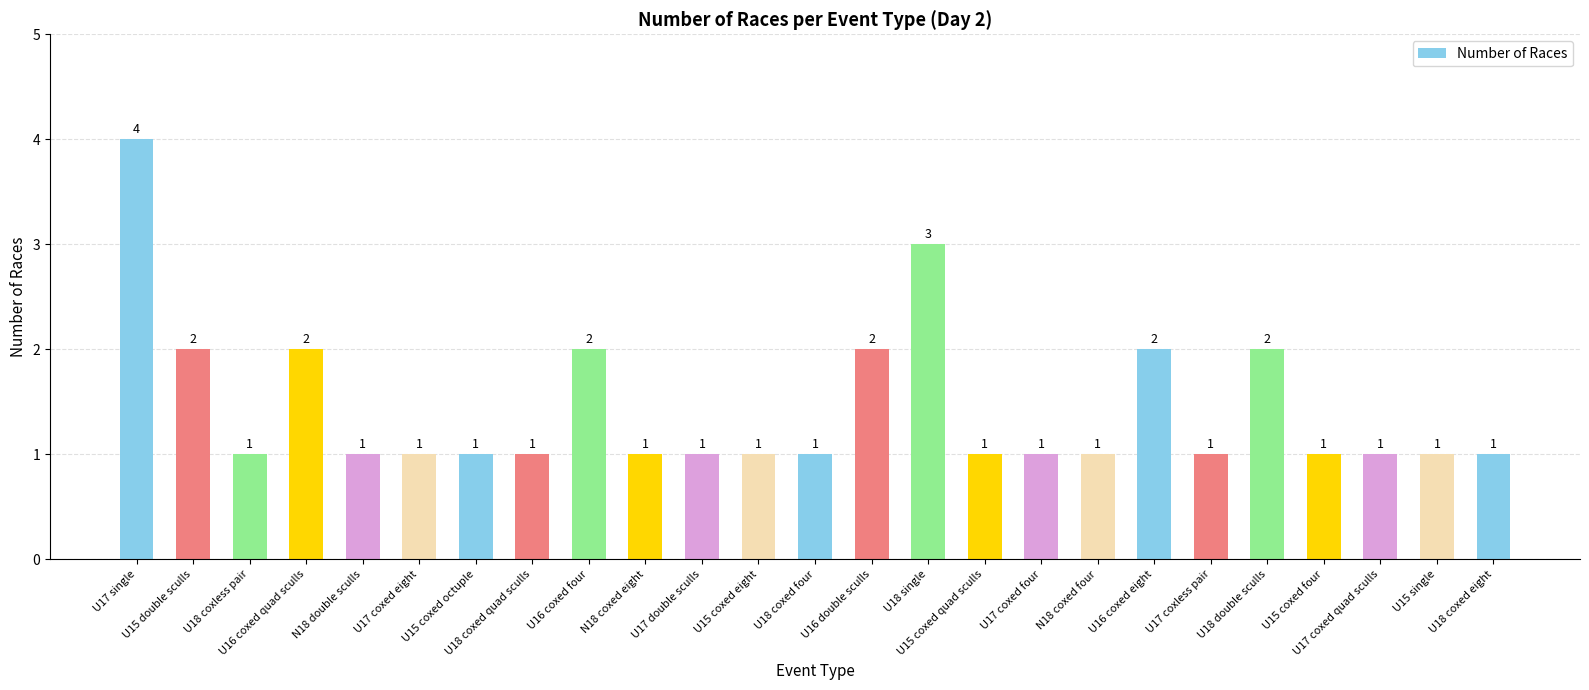

Is it true that the value at N18 double sculls is 0?

False